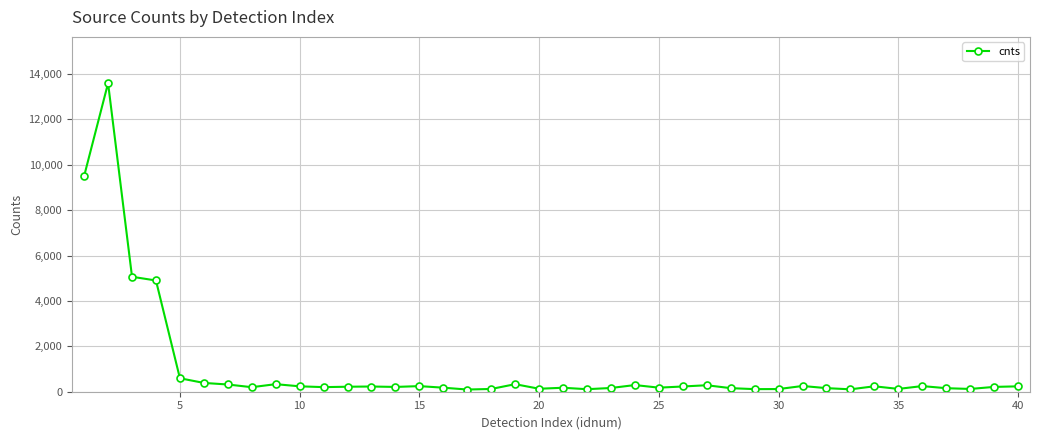

True or false: the data has more than 0 interior local peaks.

True